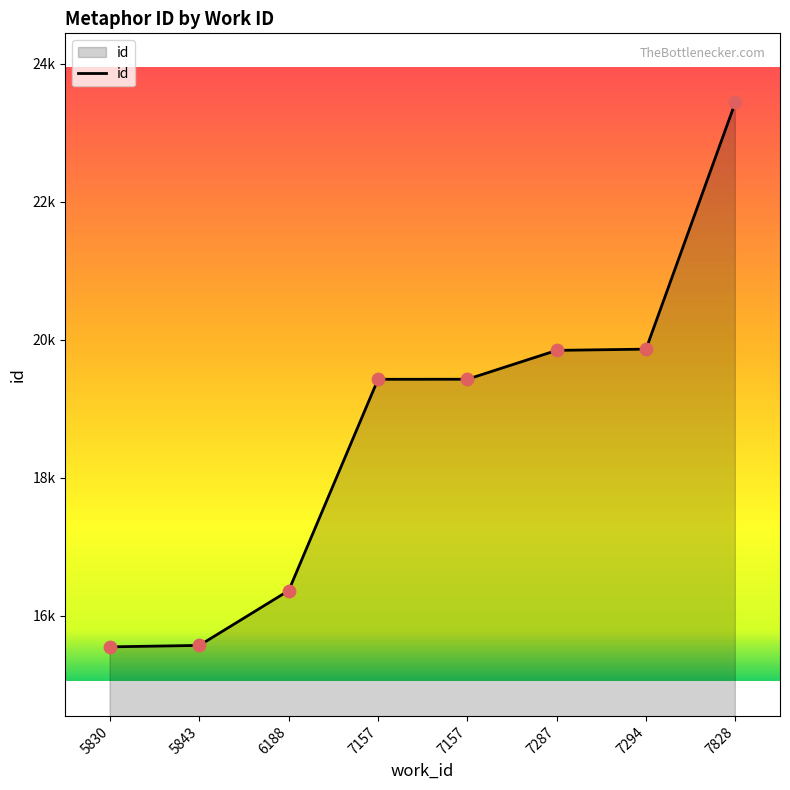

What is the ratio of the value at 7287 to the value at 5830?

1.3